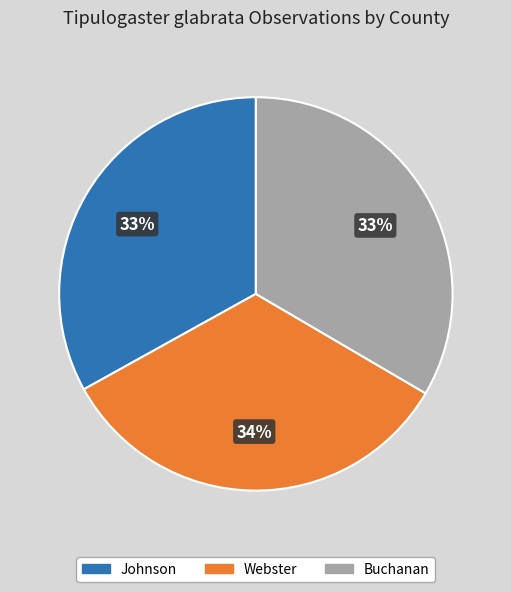

How many slices are in this pie chart?

3